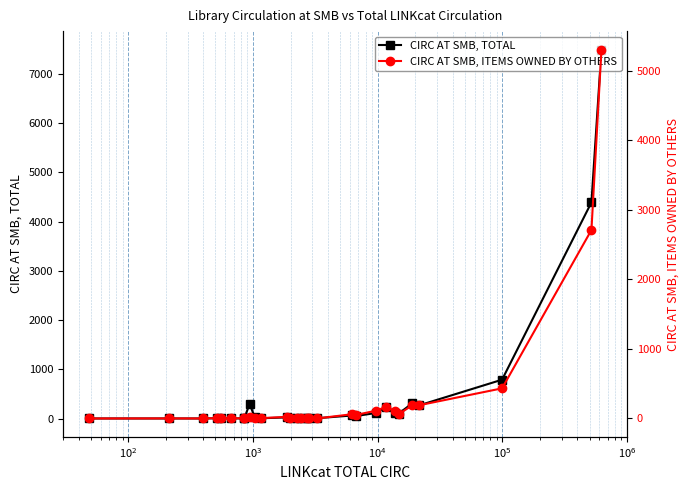

How many values in the CIRC AT SMB, TOTAL series are below 10?

13